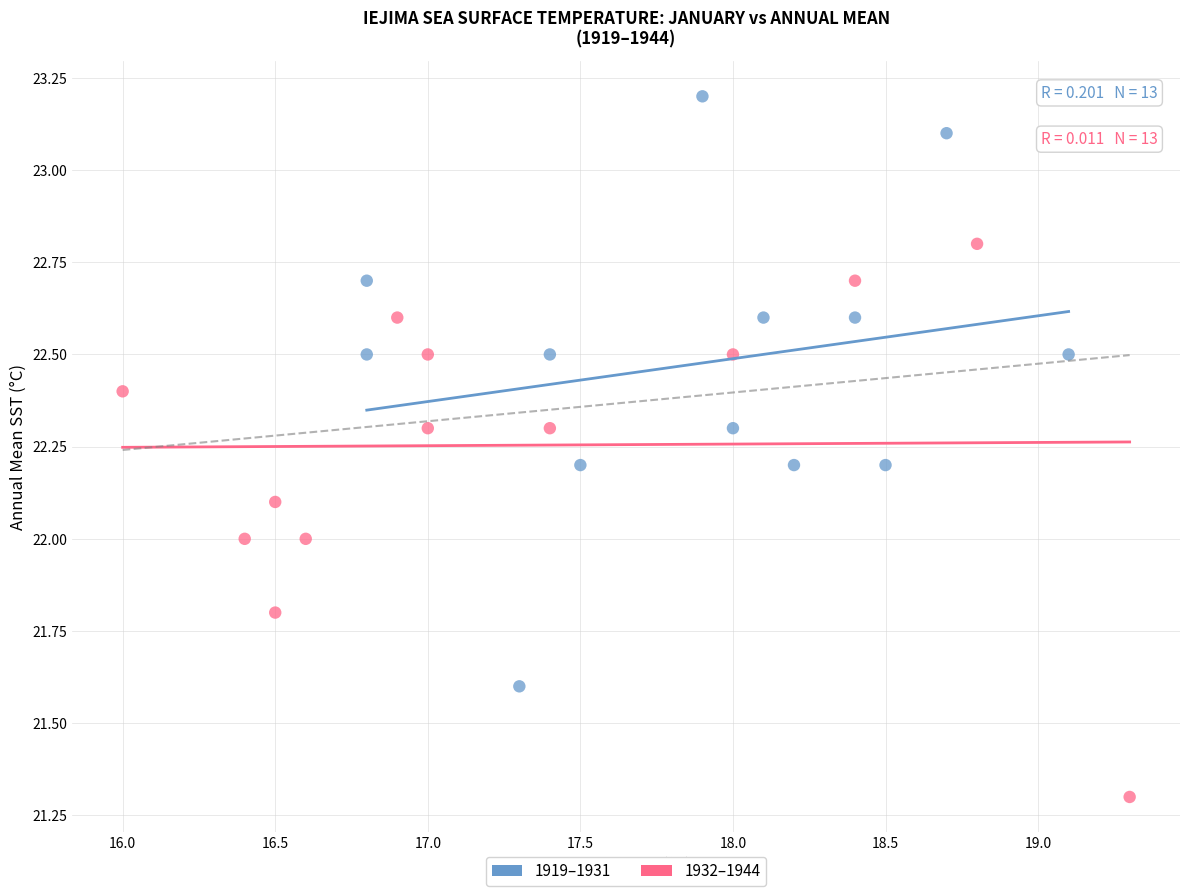

Which series contains the highest Y value?

1919–1931